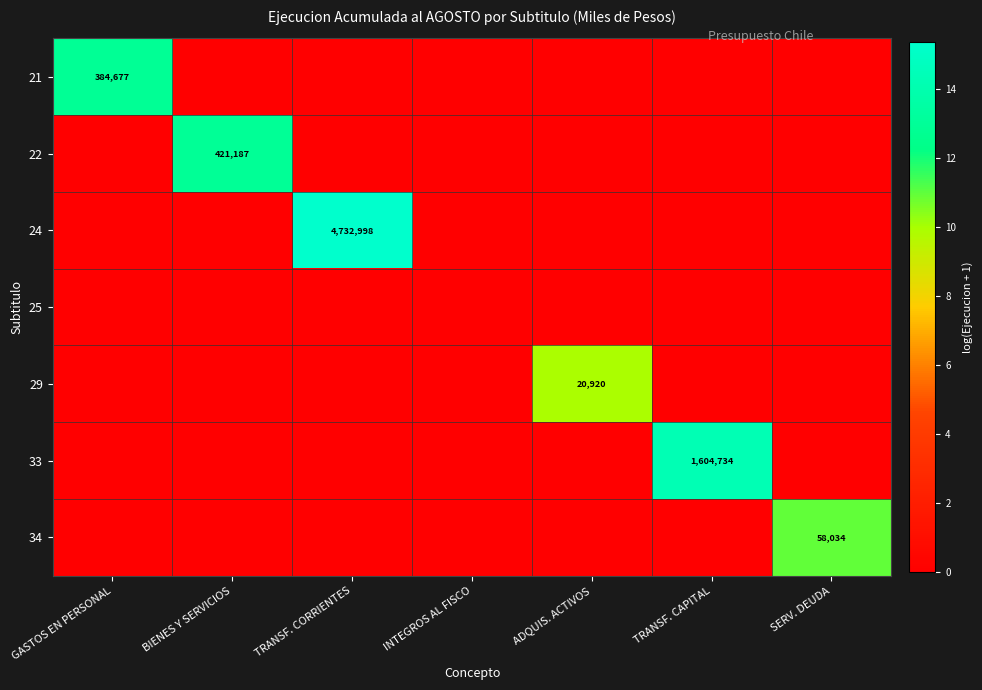

True or false: 24 has a value of 4732998 at TRANSF. CORRIENTES.

True